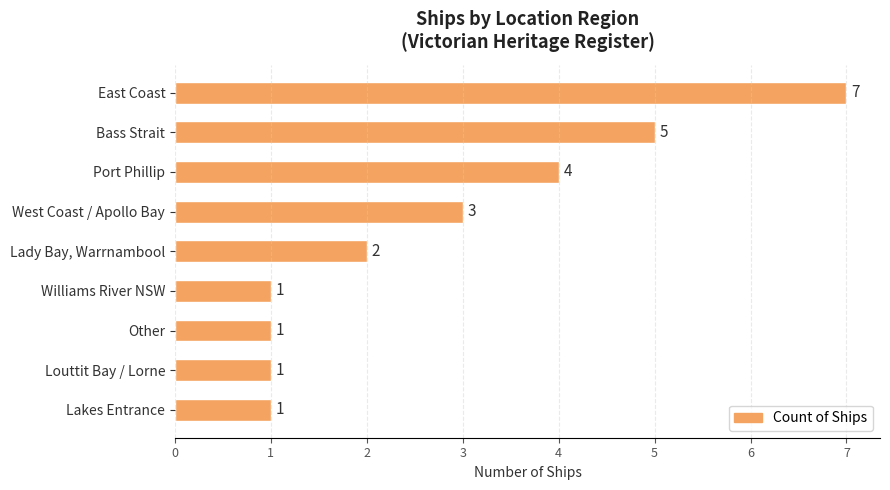

What is the minimum value shown in the chart?

1